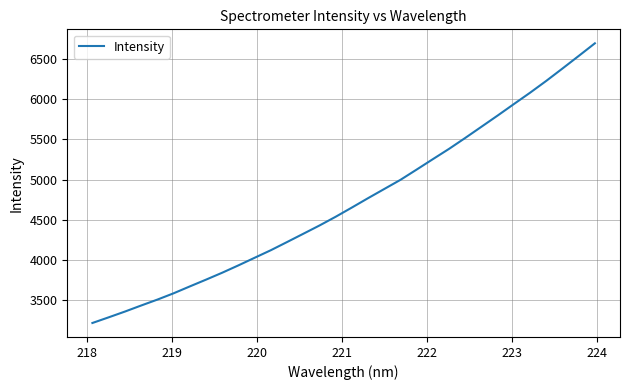

What is the smallest value displayed?

3220.2